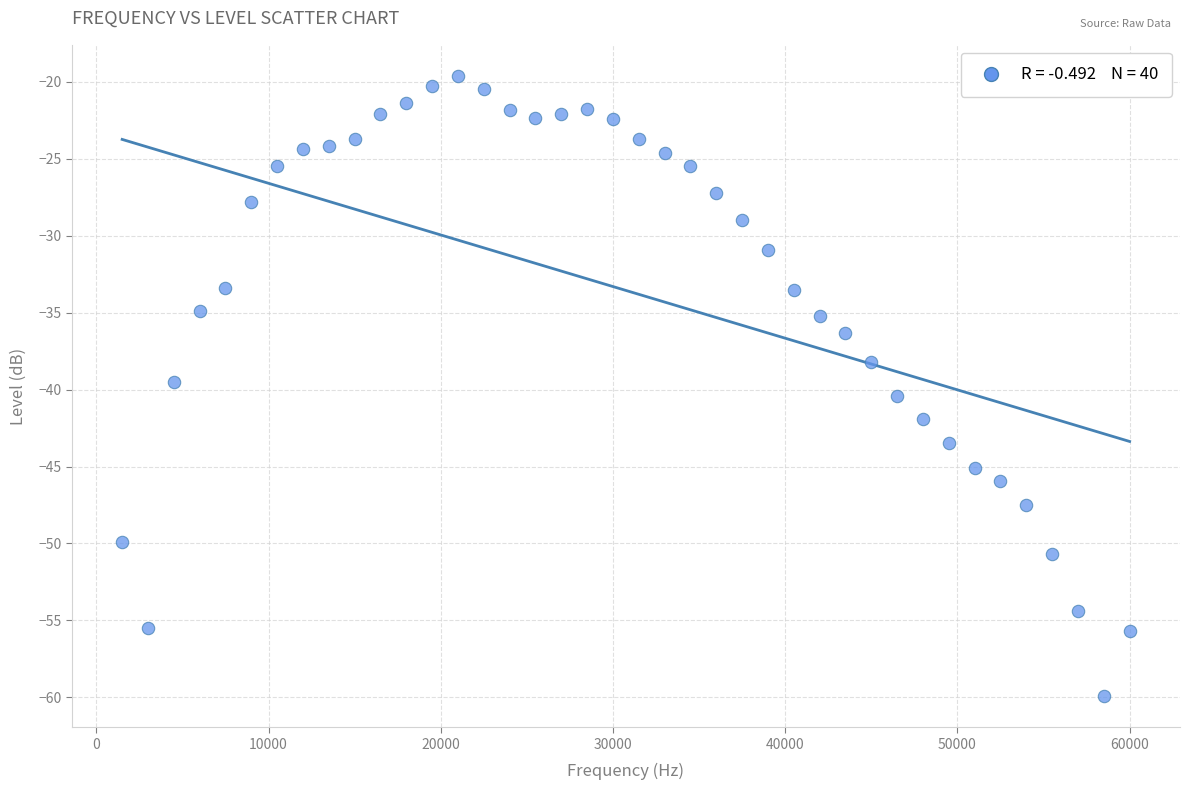

What is the range of Y values (max minus min)?

40.3